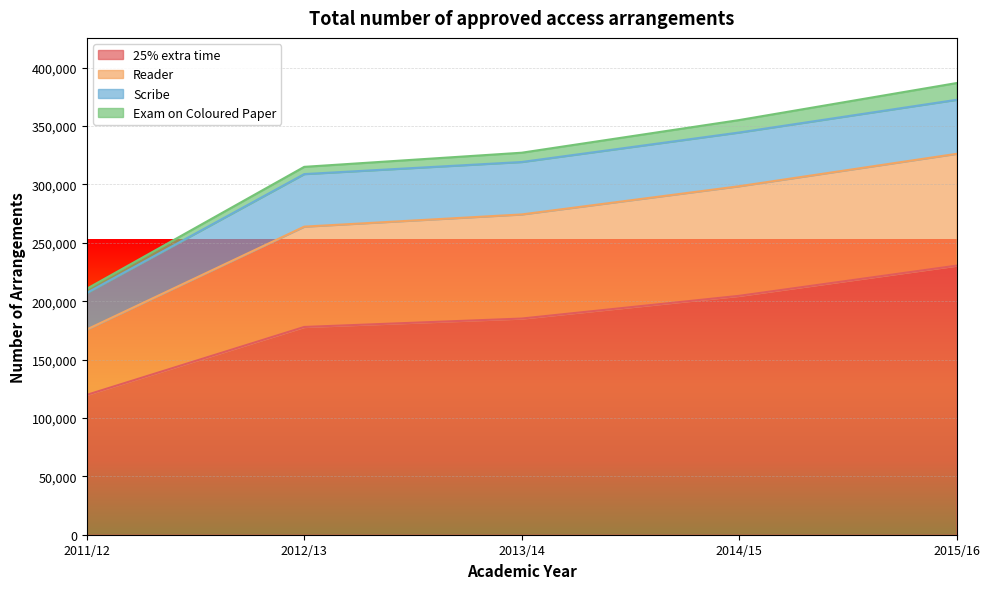

At which category is the sum across all series the highest?

2015/16